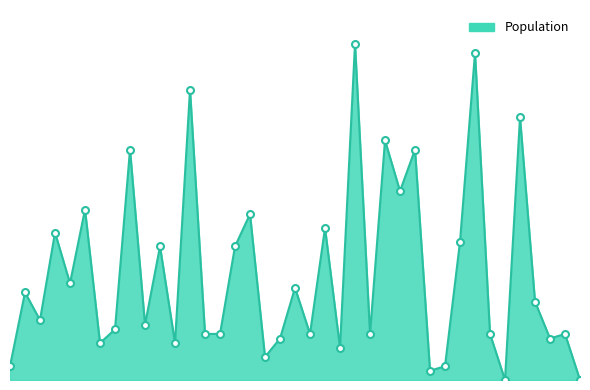

Is this an area chart (filled region under the line)?

Yes